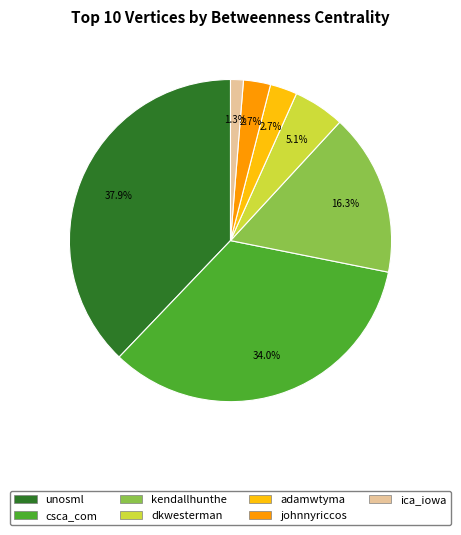

Which category has the biggest portion of the pie?

unosml